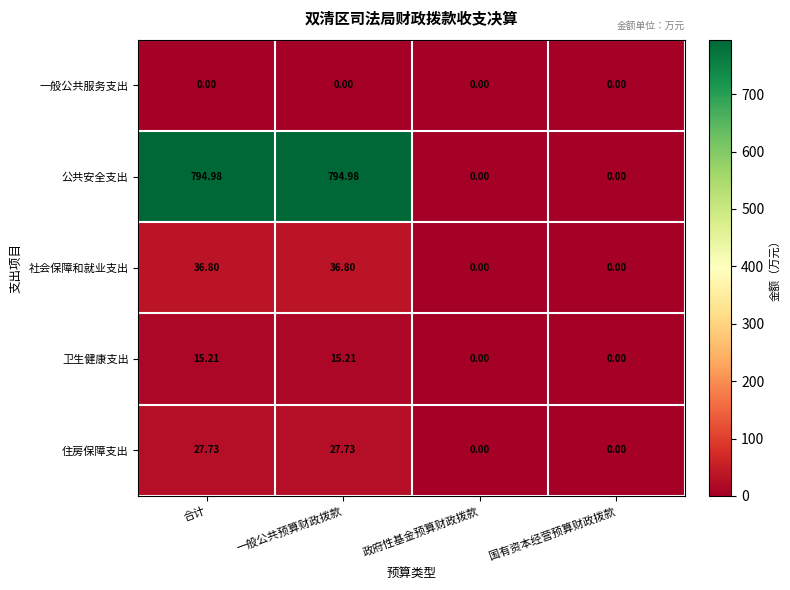

At 合计, list the series in order from smallest to largest.

一般公共服务支出, 卫生健康支出, 住房保障支出, 社会保障和就业支出, 公共安全支出